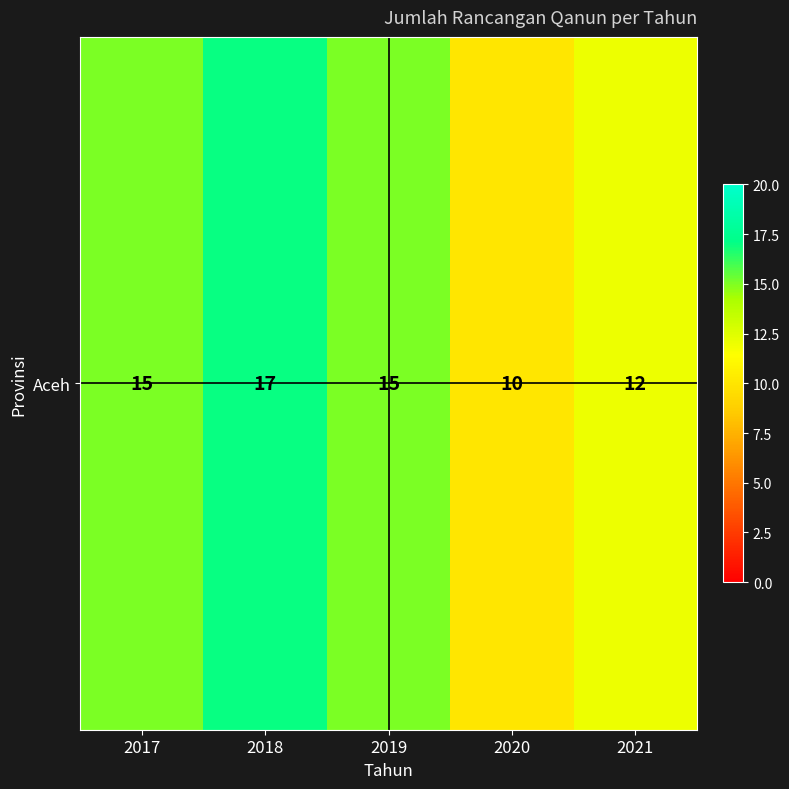

List the labels in order of value, smallest first.

2020, 2021, 2017, 2019, 2018